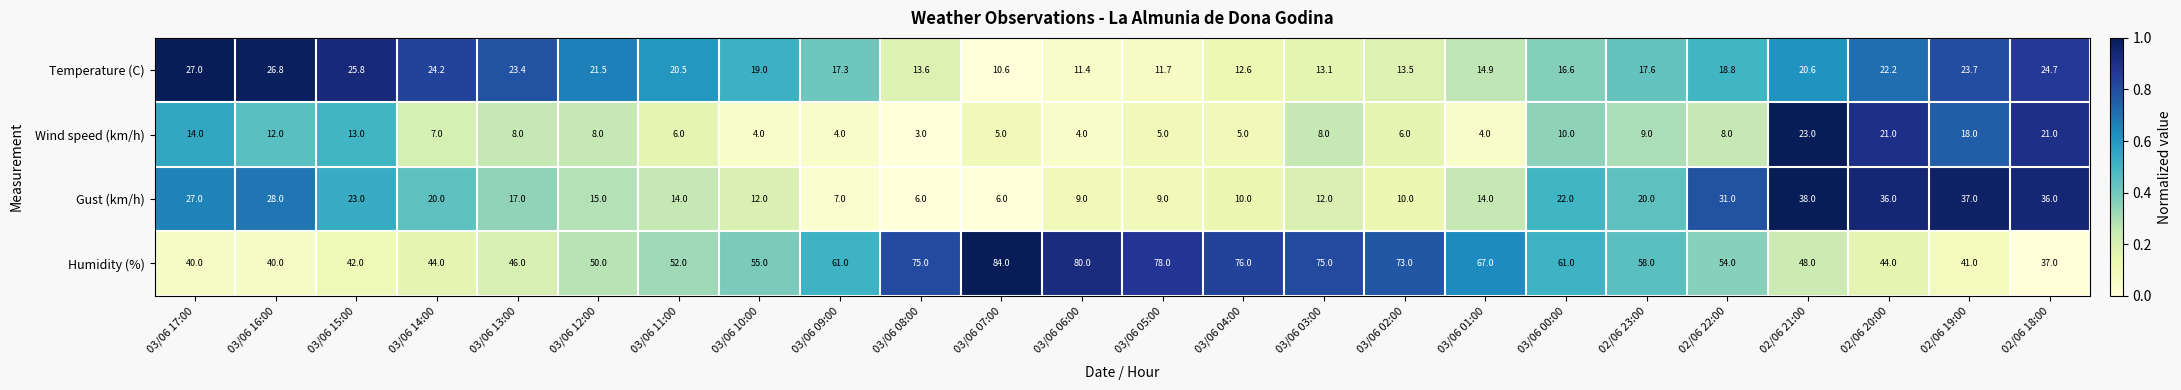

Between 03/06 06:00 and 02/06 22:00, which series saw the biggest shift?

Humidity (%)